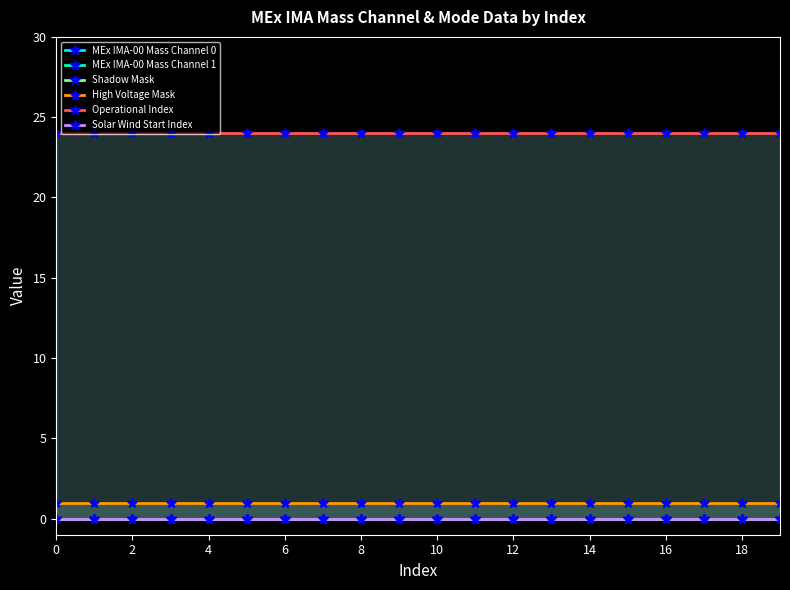

What is the total value across all series at 17?

25